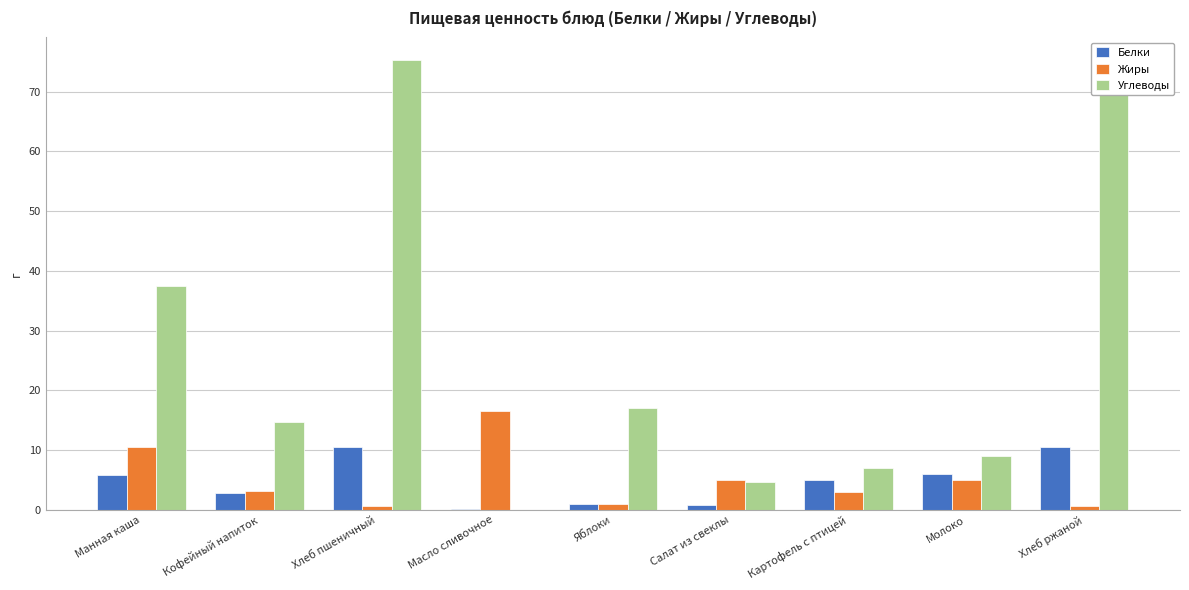

How many data points in Углеводы are above 14?

5